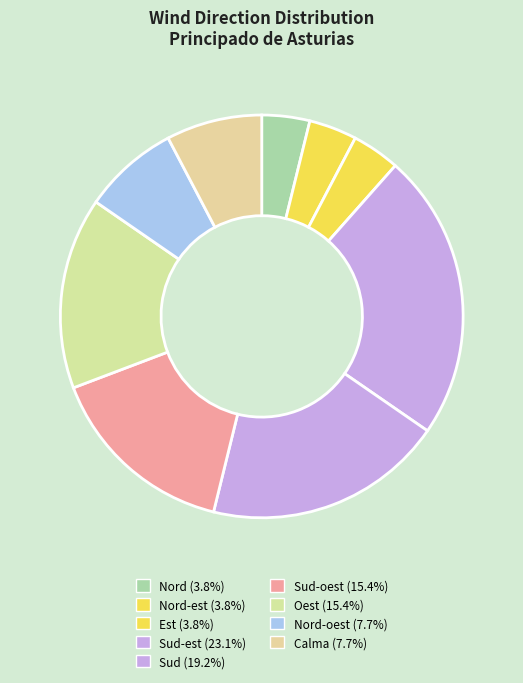

Is there a majority slice in this chart?

No